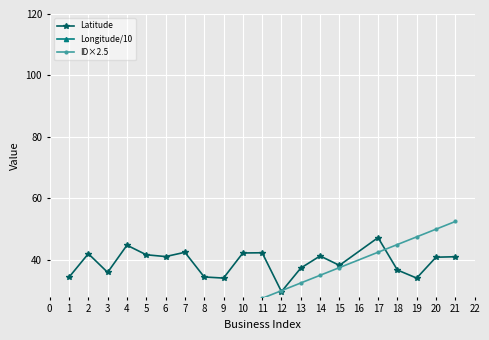

The value of Latitude at 9 is 22.8. True or false?

False